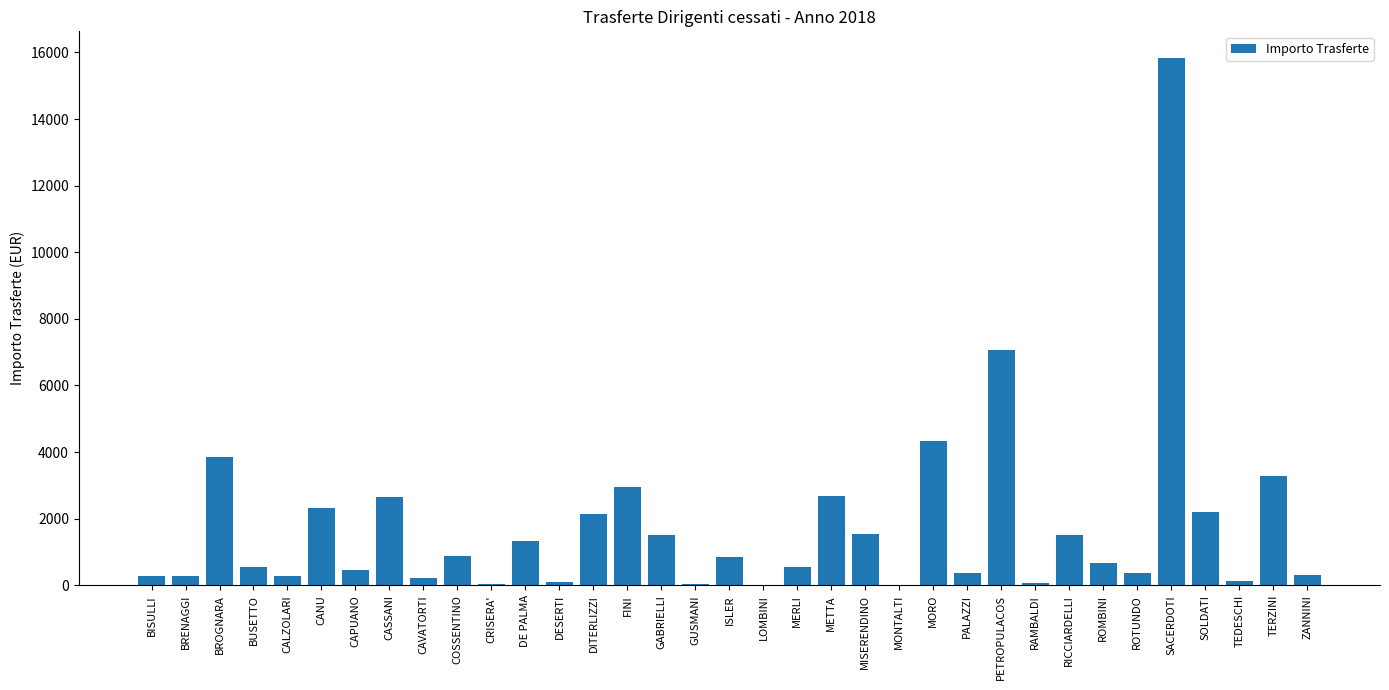

The chart shows a value of 29.7 at GUSMANI. True or false?

True